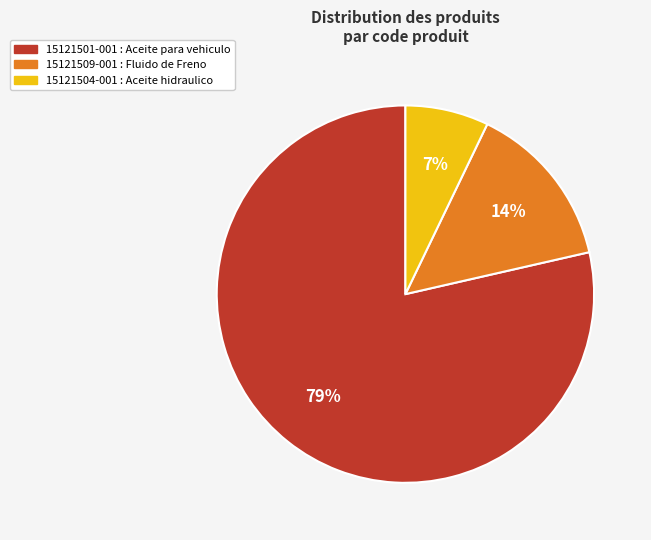

To the nearest percent, what is the average slice percentage?

33%